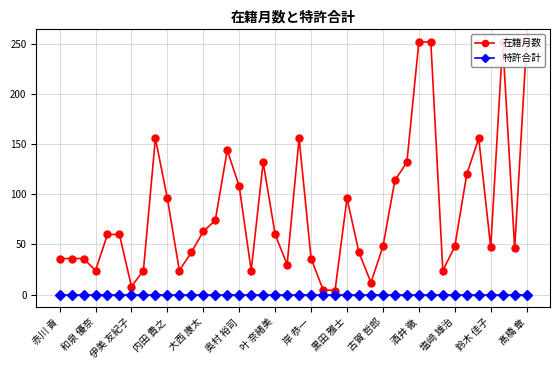

Which series has the largest range (max minus min)?

在籍月数